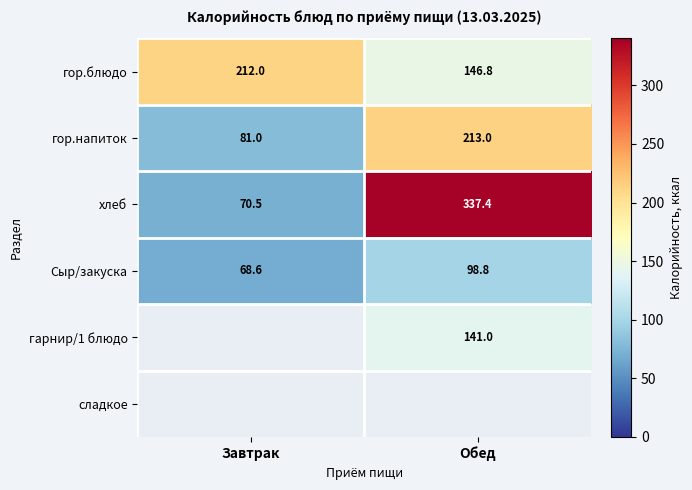

What is the average value of the Сыр/закуска series?

83.7